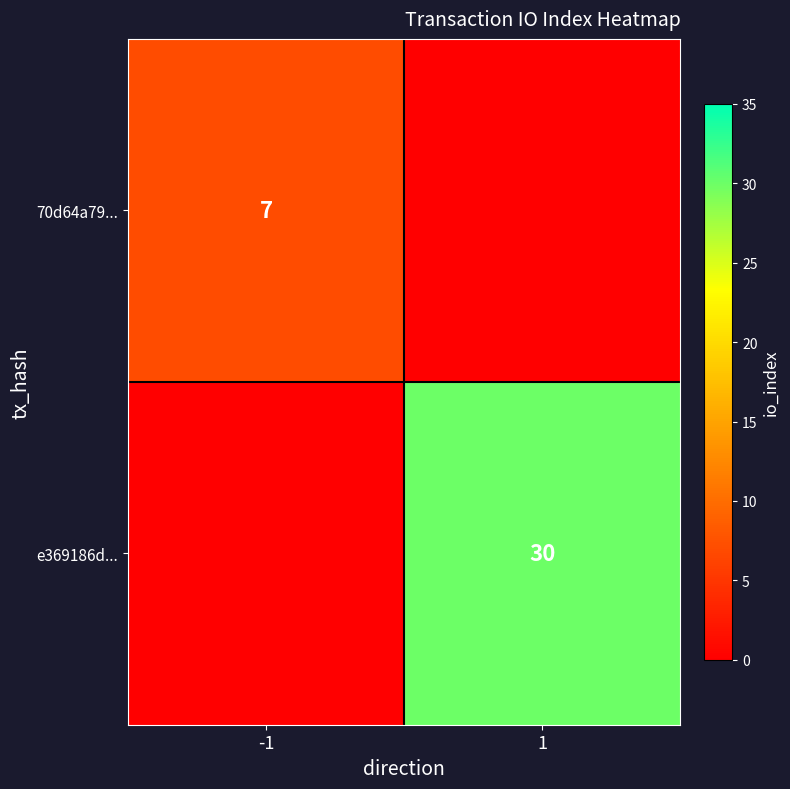

The 70d64a79... series shows 7 at -1. True or false?

True